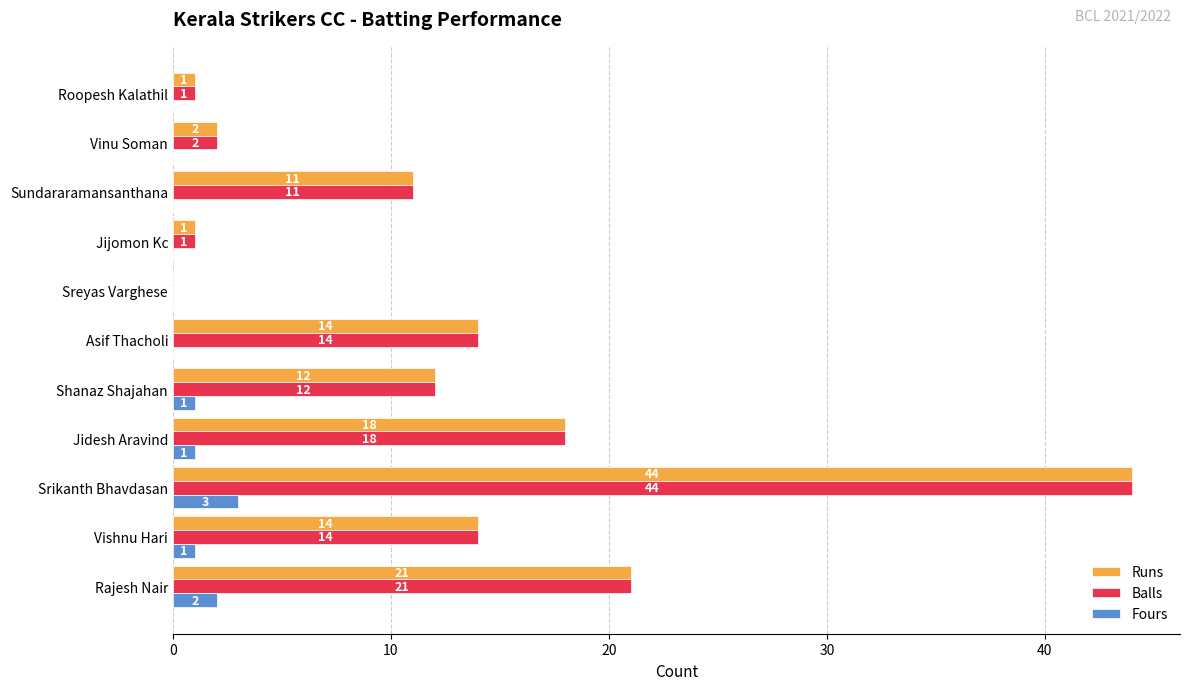

Which label corresponds to the largest value in the chart?

Srikanth Bhavdasan